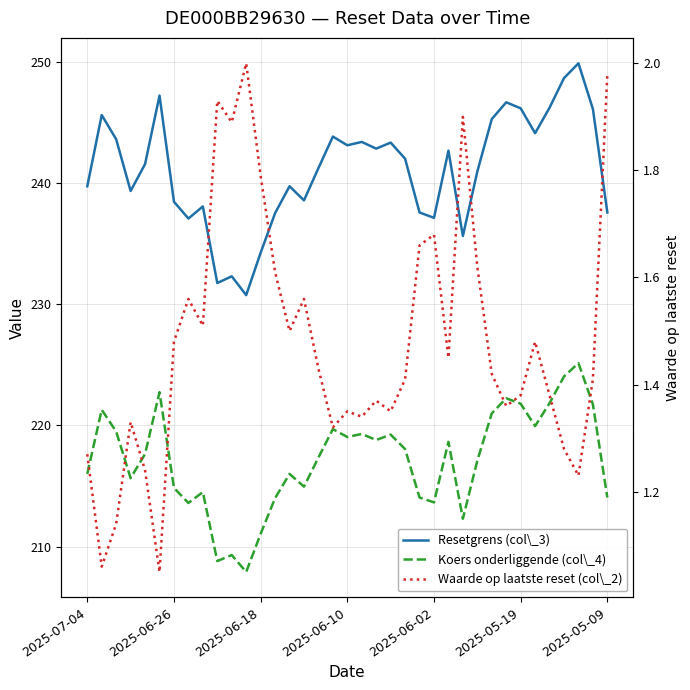

True or false: Resetgrens (col\_3) and Koers onderliggende (col\_4) cross at least once.

False